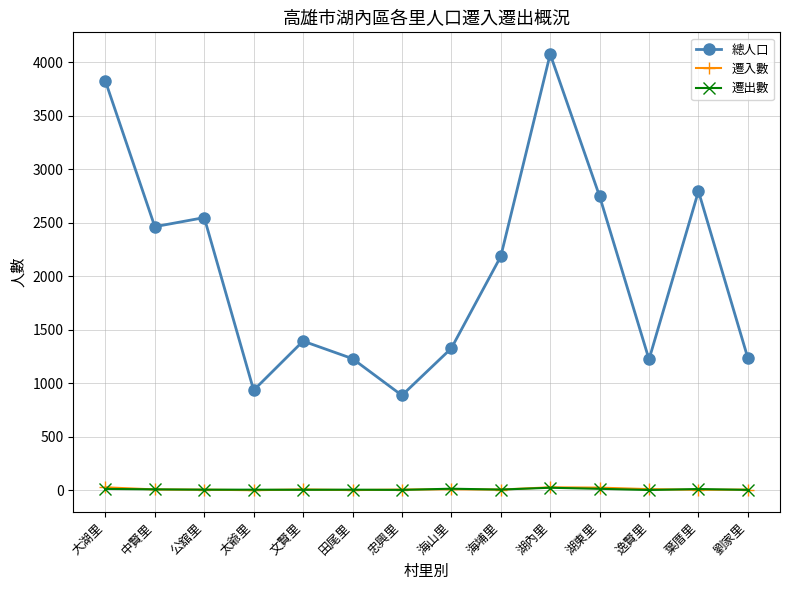

How many categories are shown in the chart?

14